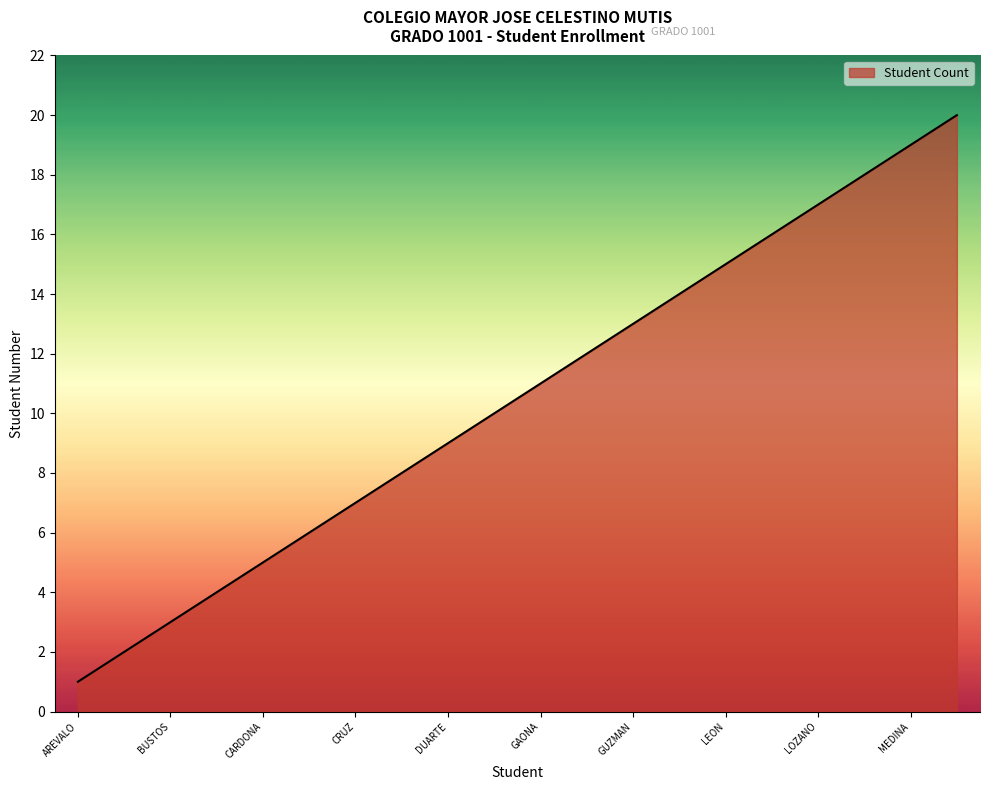

What is the difference between the maximum and minimum values?

19